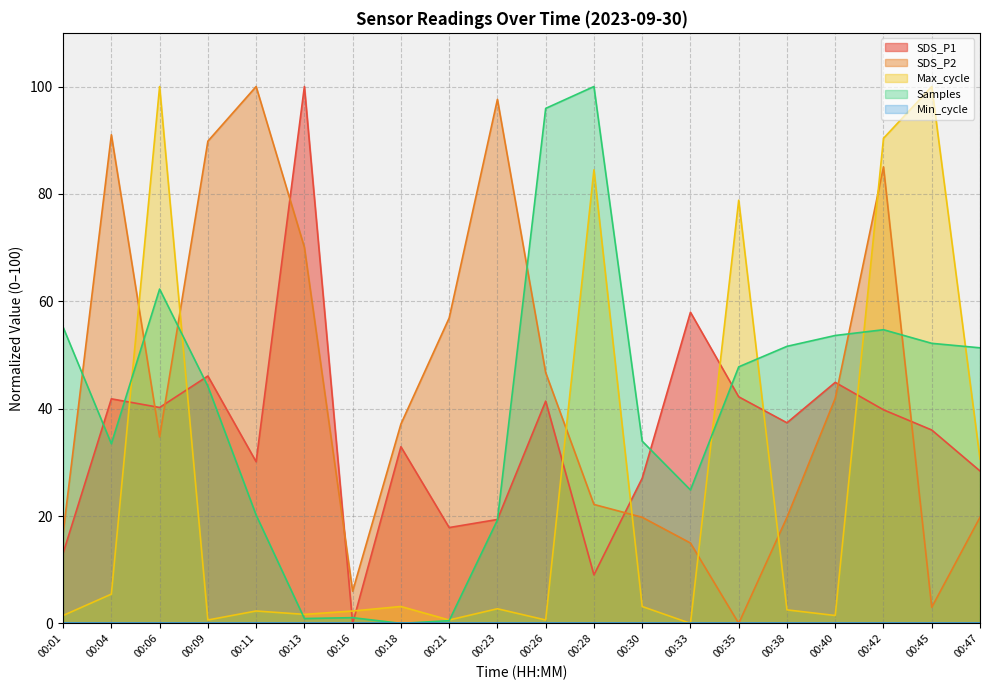

How many lines are shown in the chart?

5